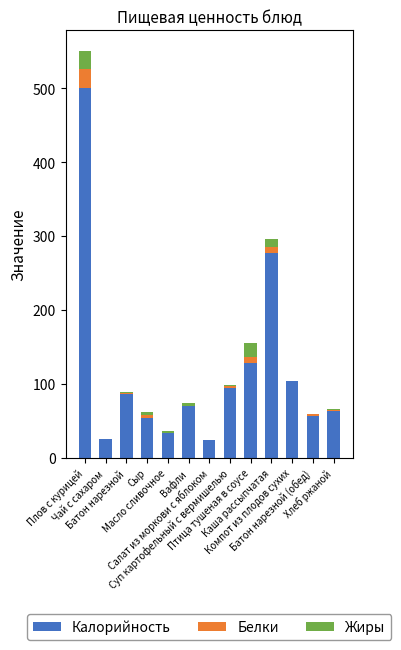

What is the highest value of the Калорийность series?

500.8